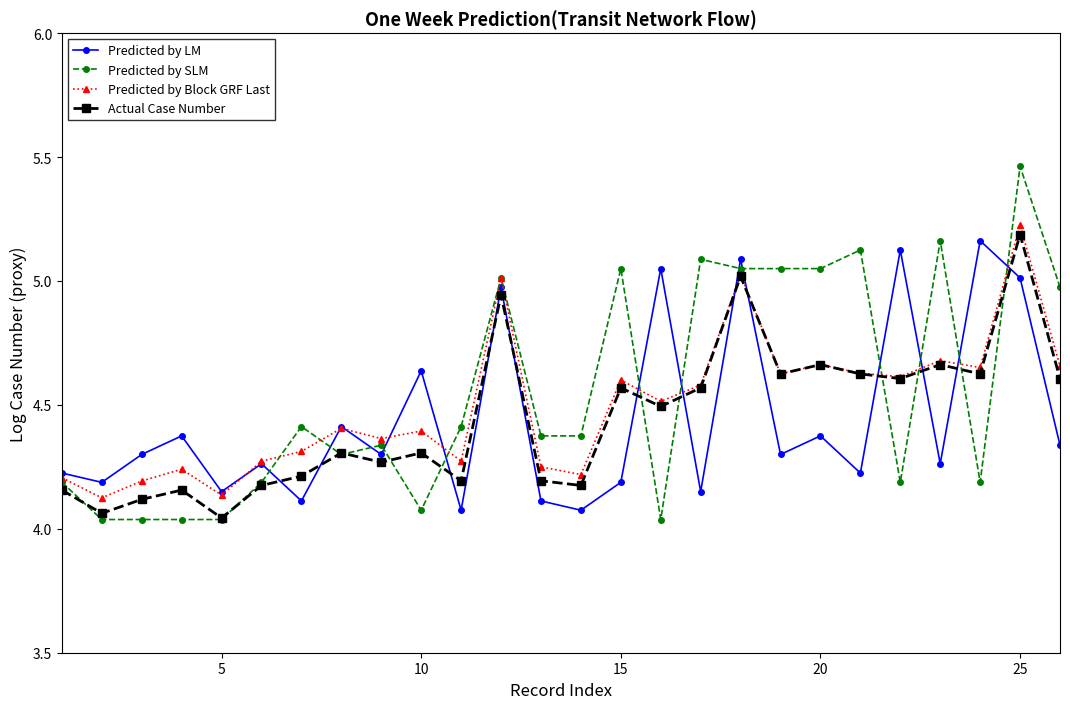

True or false: Actual Case Number has more than 1 points higher than both neighbors.

True